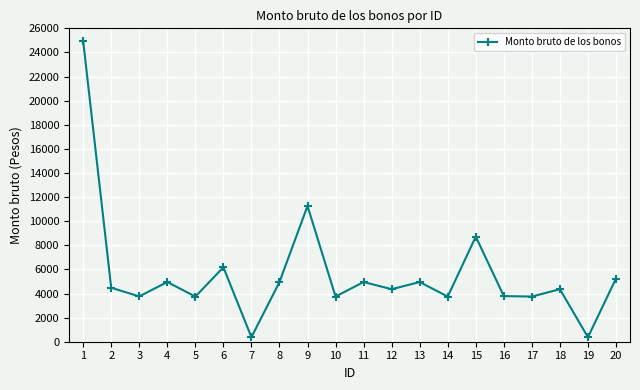

Is it true that the value at 3 is 5103.0?

False